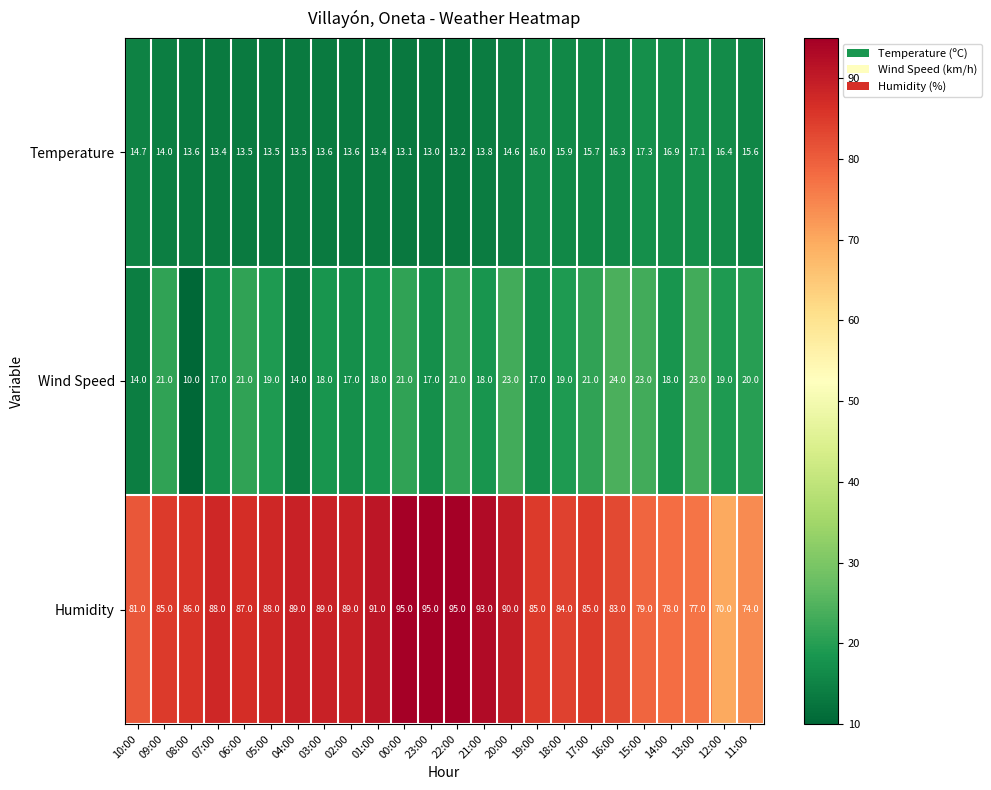

Rank the series by their maximum value, from highest to lowest.

Humidity, Wind Speed, Temperature